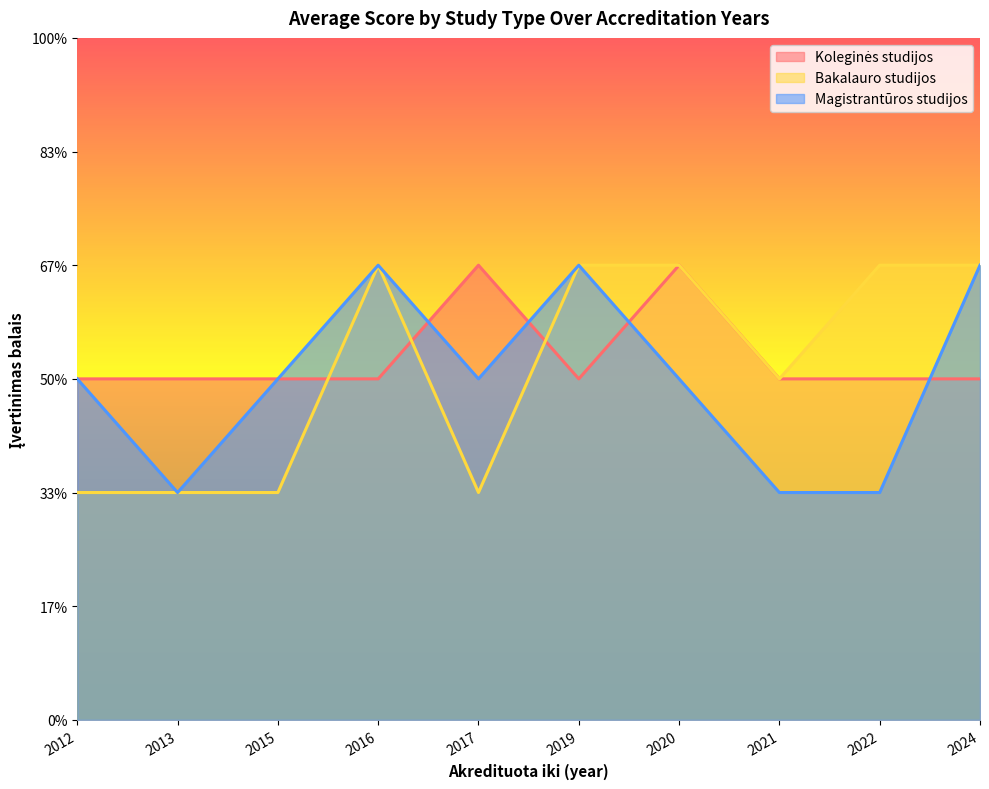

Reading right to left, extract all data points from this chart.

Koleginės studijos: 3	3	3	4	3	4	3	3	3	3
Bakalauro studijos: 4	4	3	4	4	2	4	2	2	2
Magistrantūros studijos: 4	2	2	3	4	3	4	3	2	3